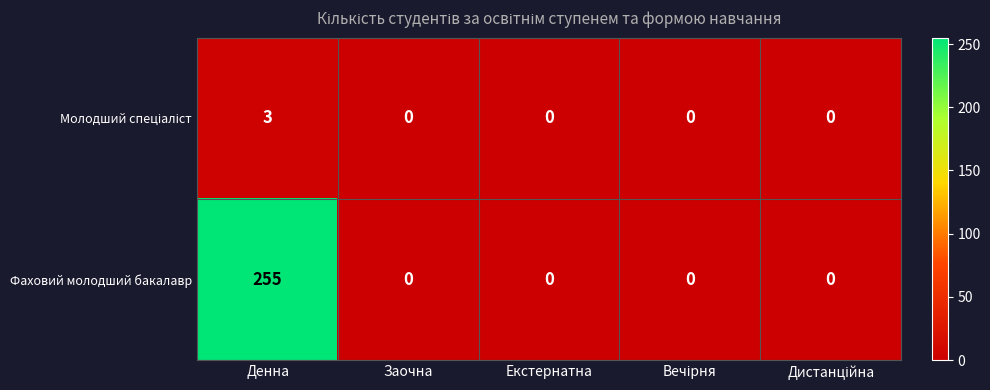

The value of Фаховий молодший бакалавр at Денна is 255. True or false?

True